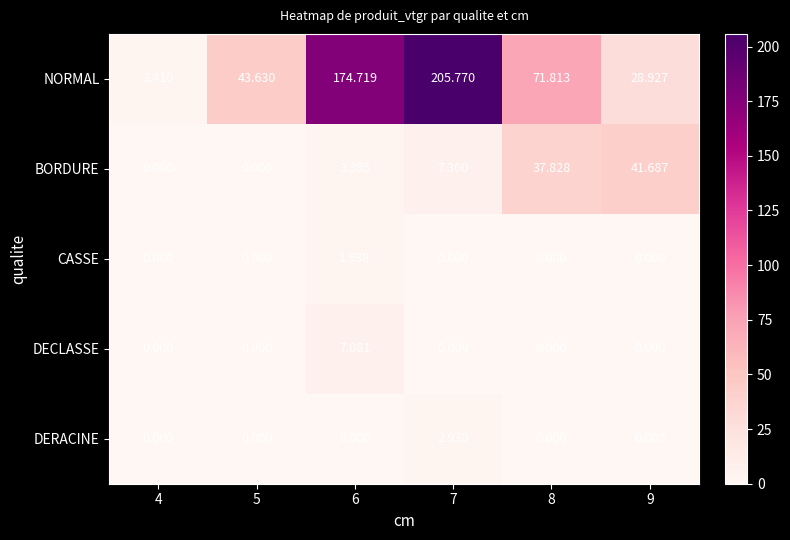

What is the total value across all series at 6?

187.1